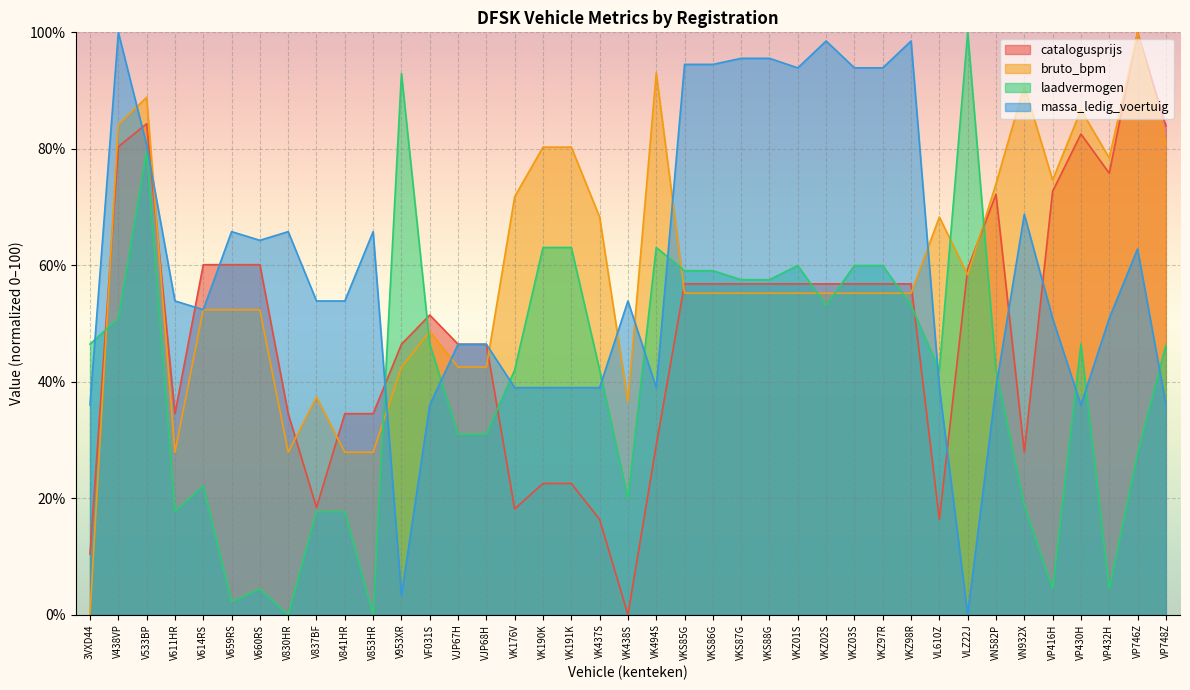

What is the sum of all massa_ledig_voertuig values?

2315.5